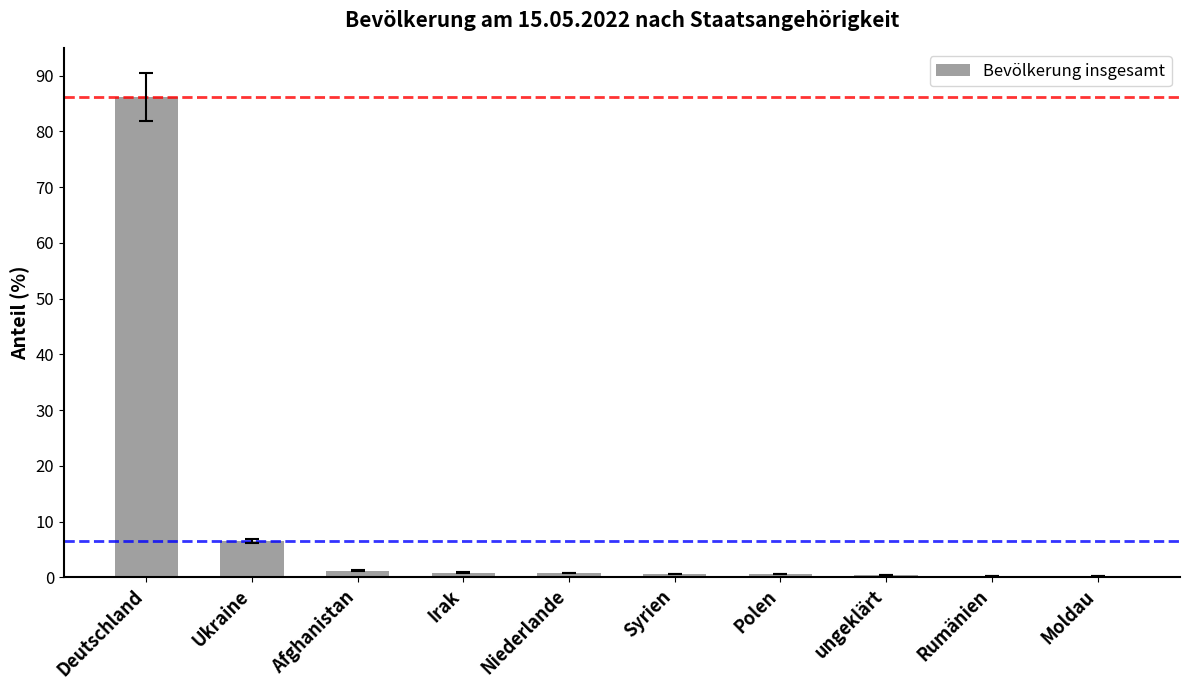

What is the sum of the values at Niederlande and Deutschland?

87.0